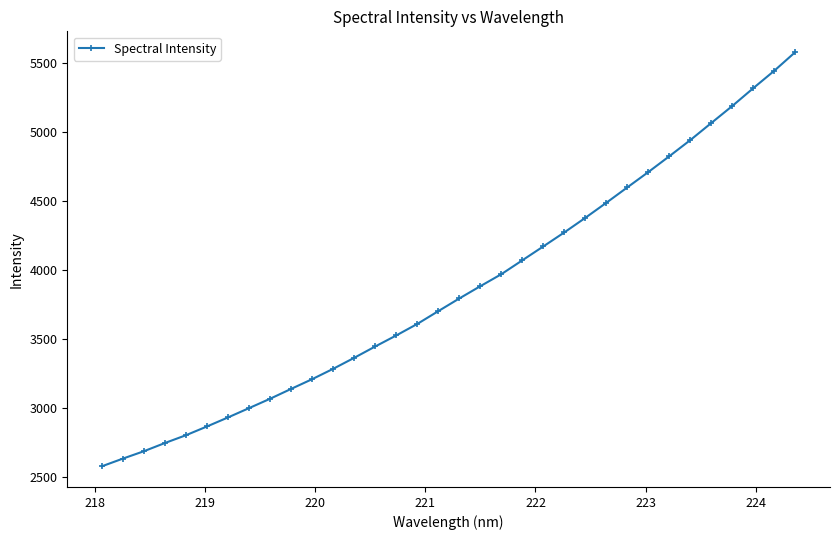

True or false: there are more than 1 points higher than both neighbors.

False